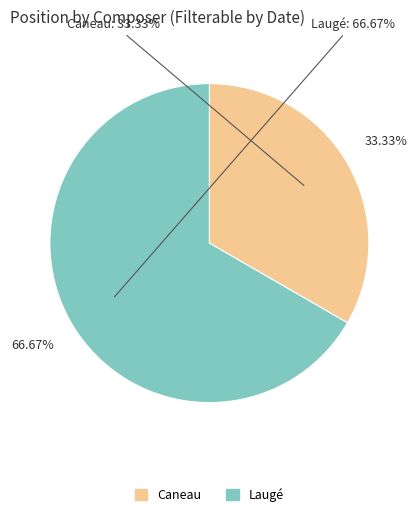

Is there a majority slice in this chart?

Yes